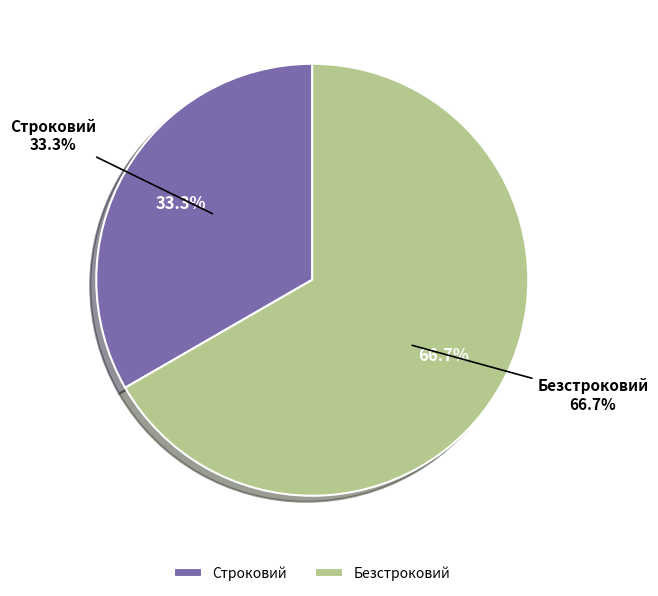

The Безстроковий slice represents 77% of the pie. True or false?

False